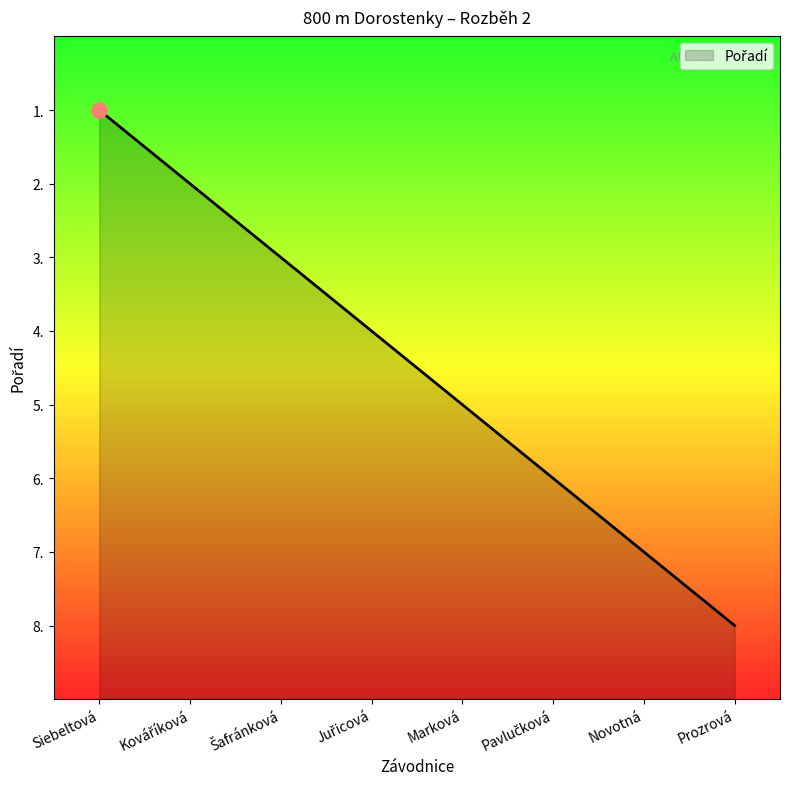

Which has a higher value, Prozrová or Marková?

Marková